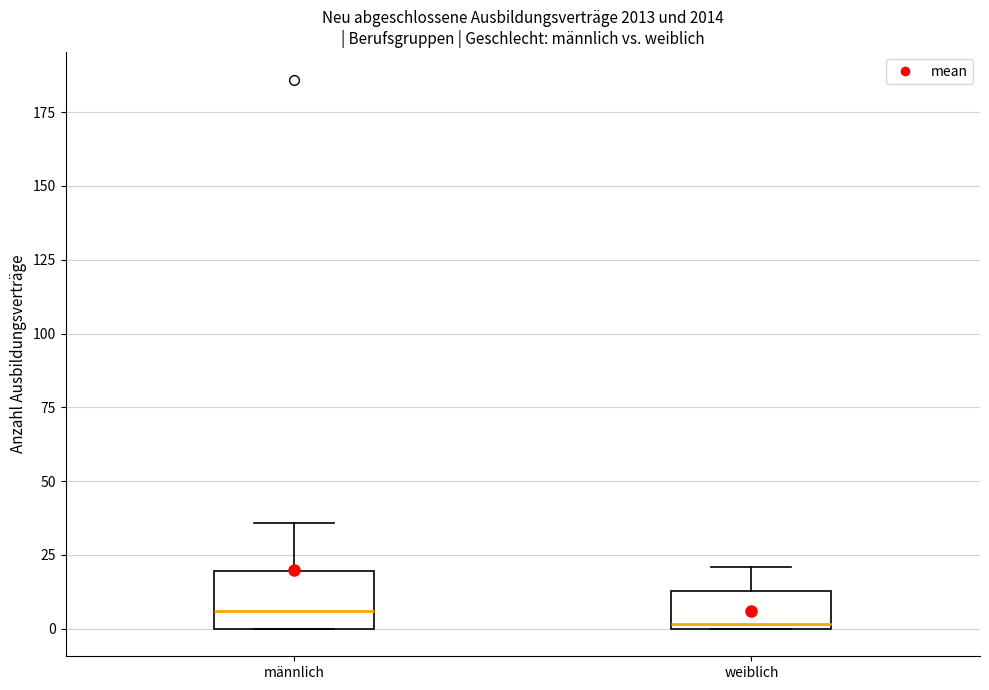

Comparing the boxes themselves (not the whiskers), which one is the tallest?

männlich